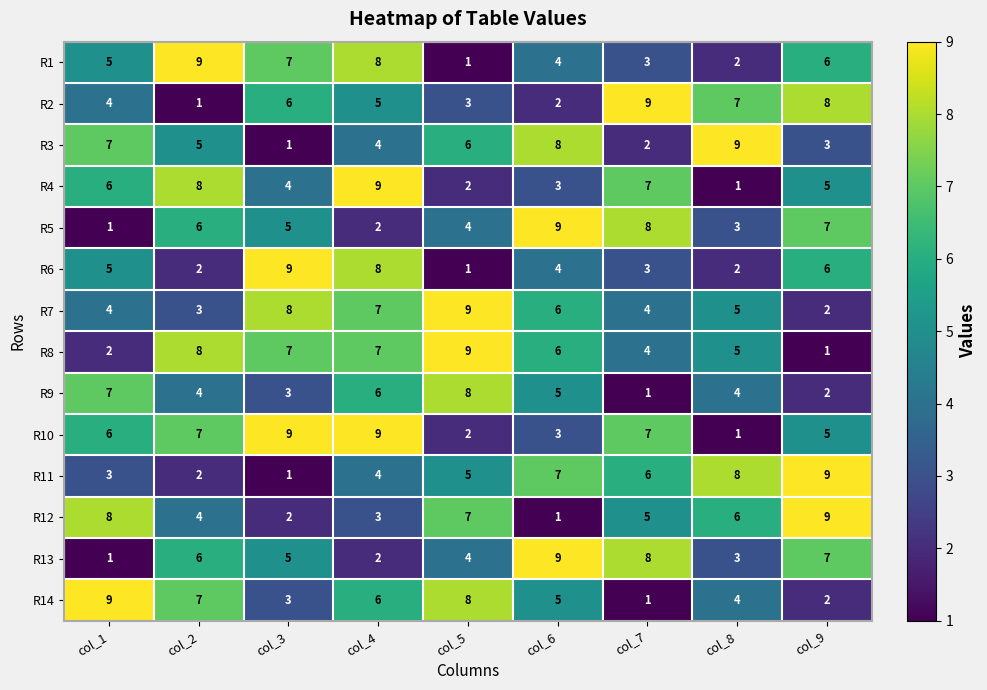

How many series are shown in this chart?

14